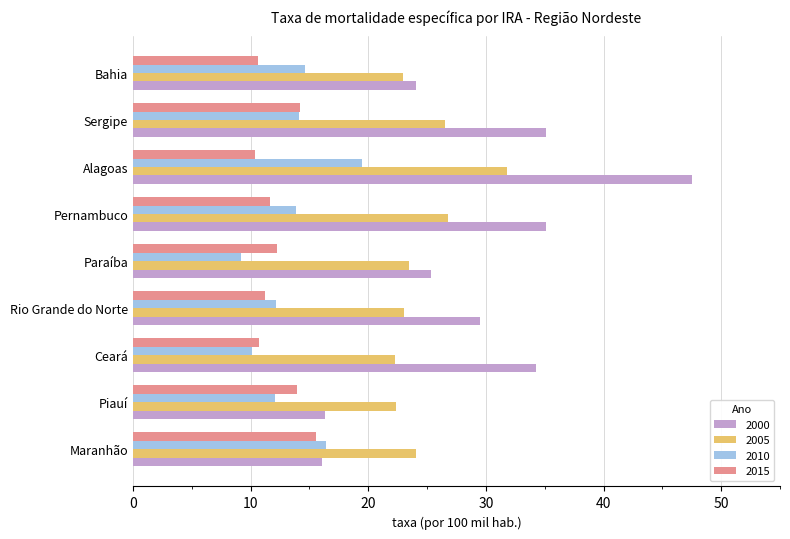

Rank the series by their maximum value, from lowest to highest.

2015, 2010, 2005, 2000